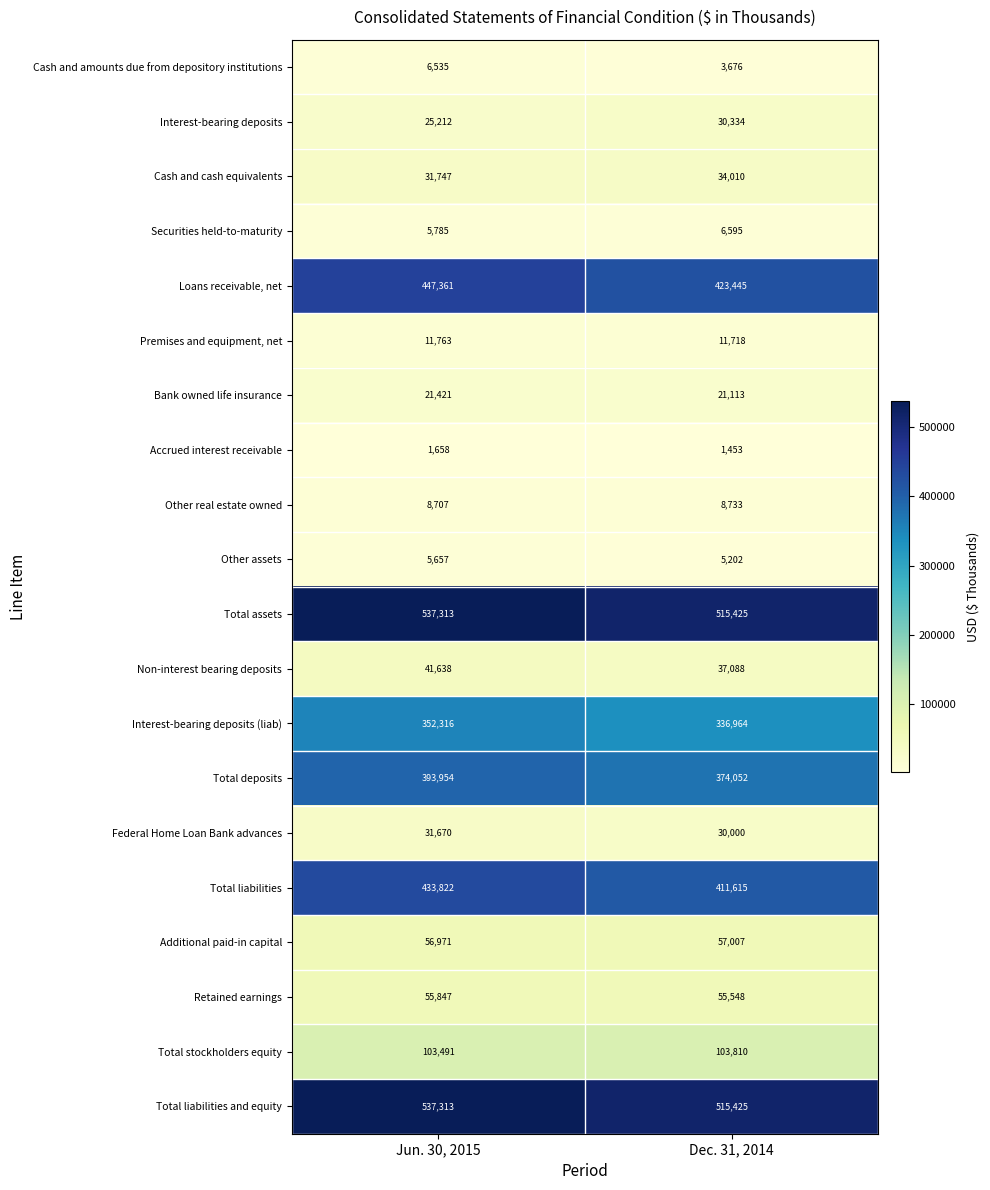

Where is Cash and amounts due from depository institutions nearest to the value 5105?

Dec. 31, 2014